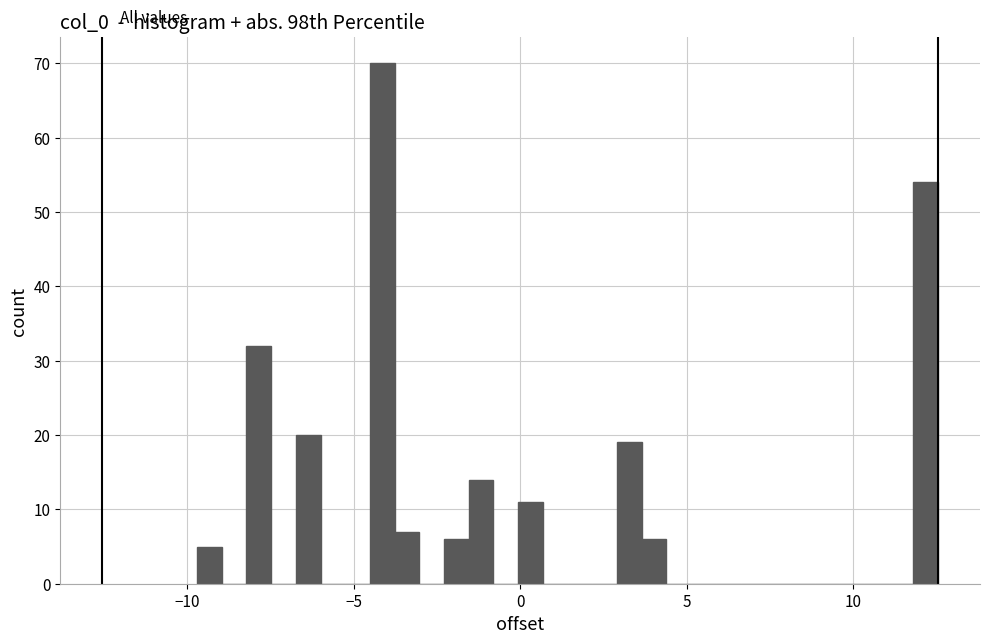

Read against the x-axis, roughly where is the centre of the tallest bar?

-4.0